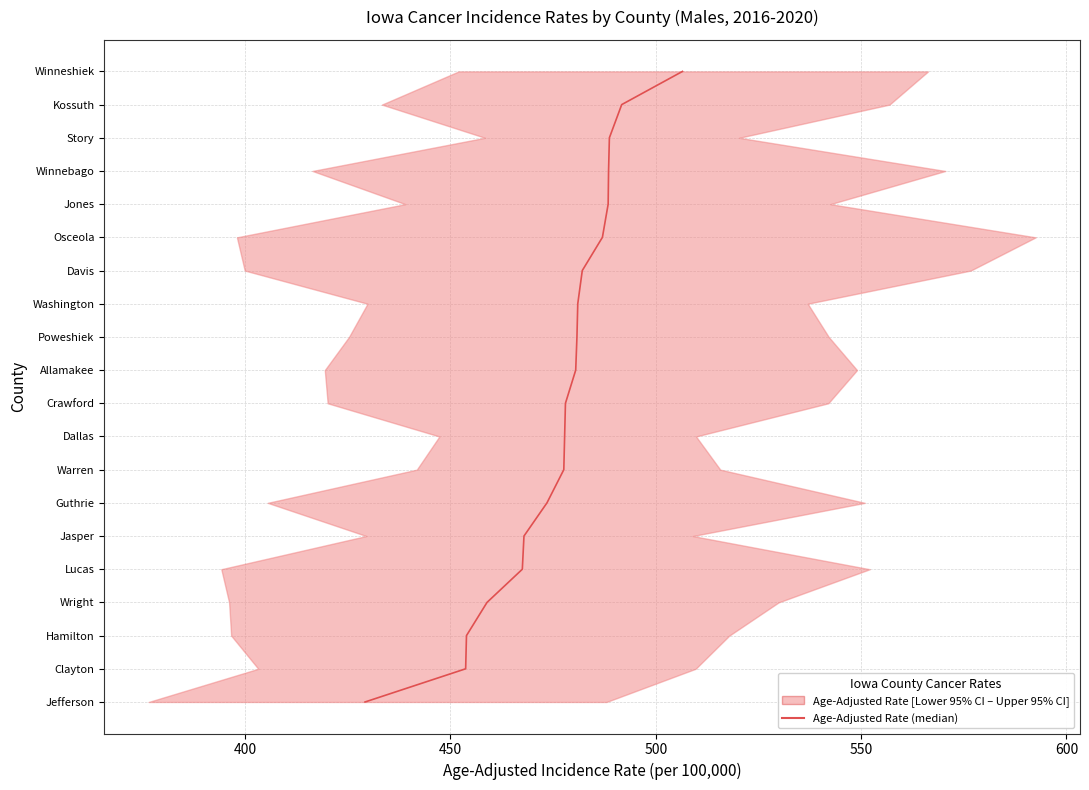

What is the sum of all values?

190